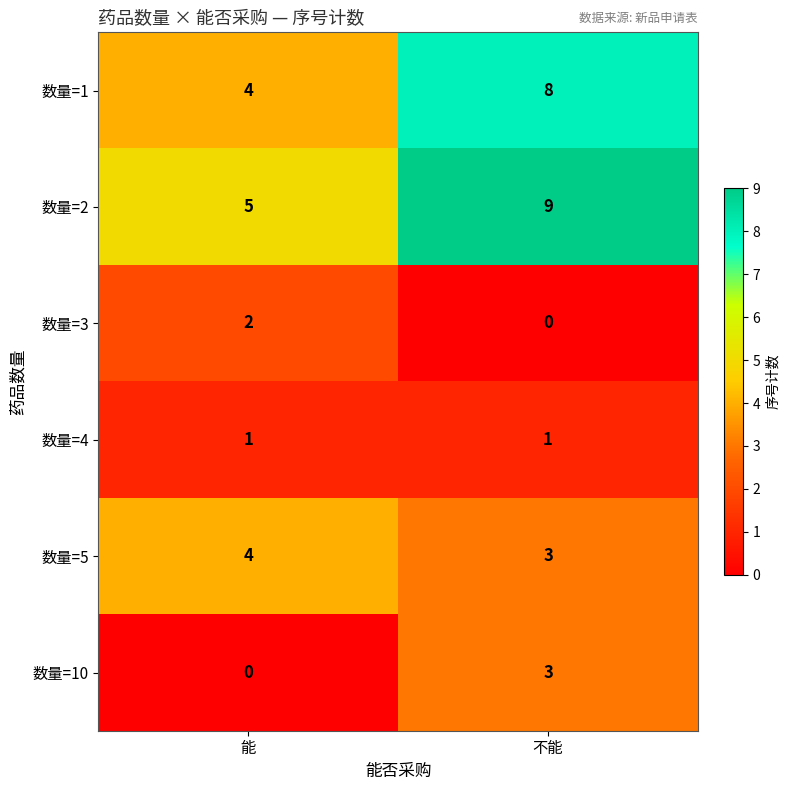

What is the total value across all series at 不能?

24